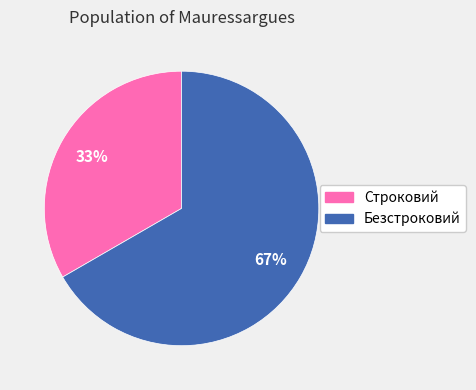

How many segments does this pie chart have?

2